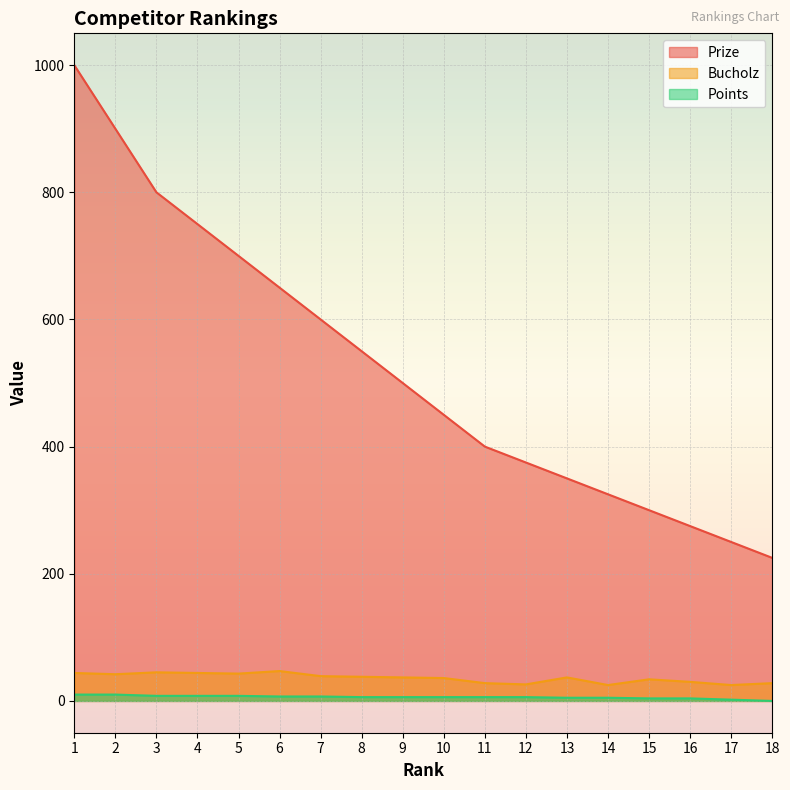

True or false: Prize and Bucholz cross at least once.

False